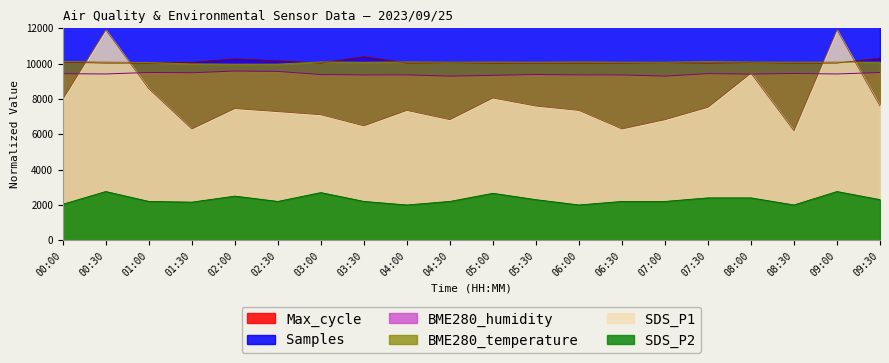

What is the spread (max minus min) of values at 09:00?

16676.2